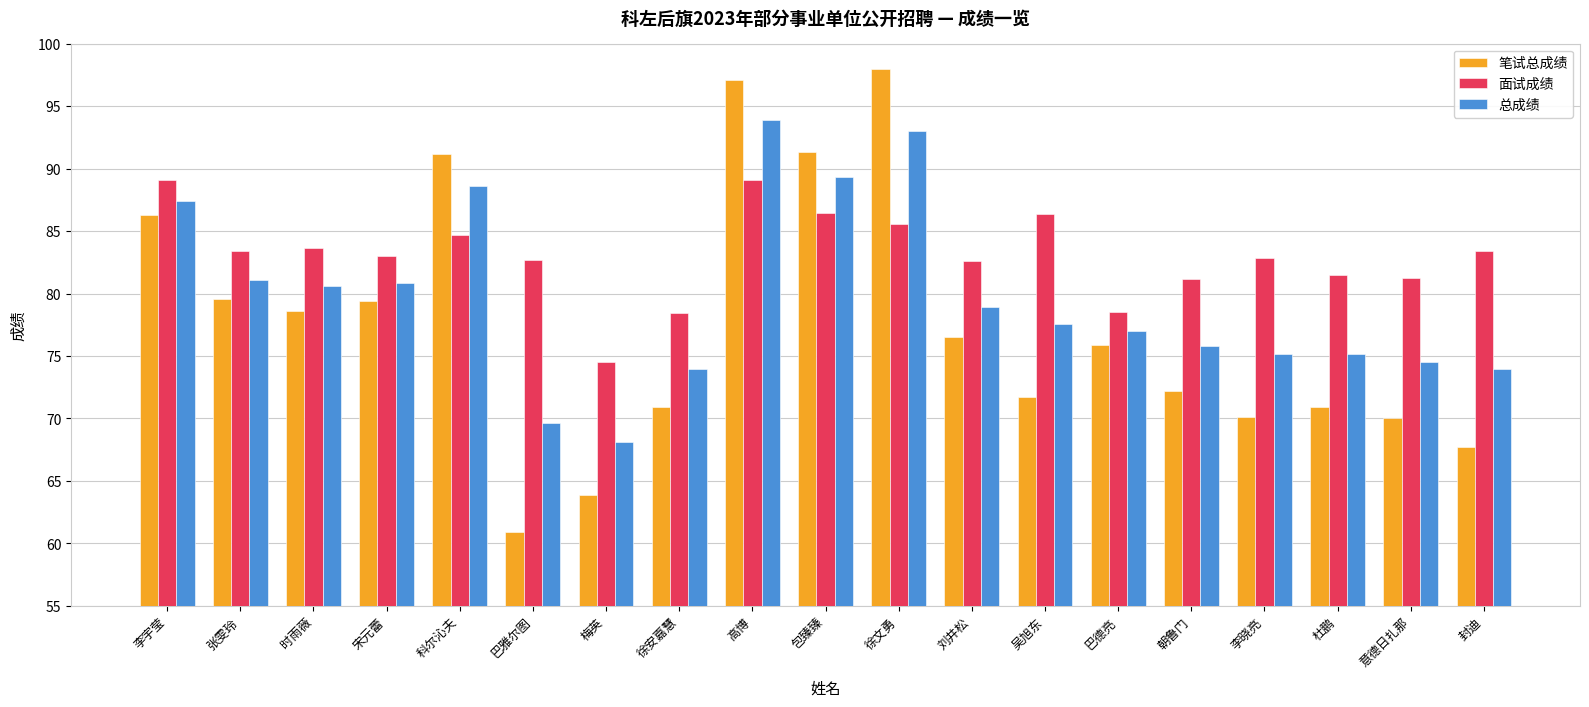

Does the chart contain any negative values?

No